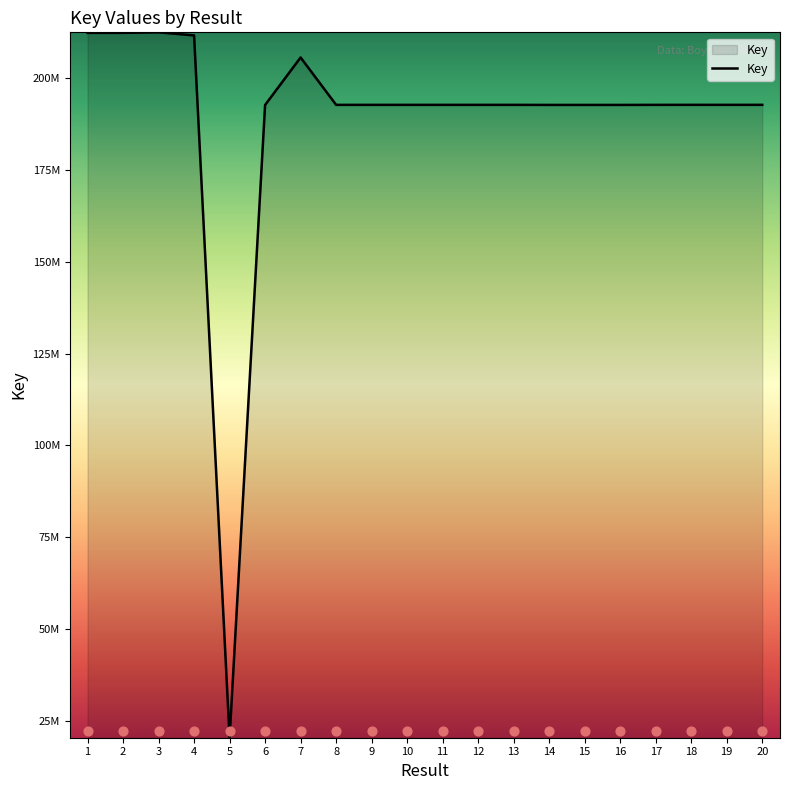

What is the change in value from 12 to 13?

+876